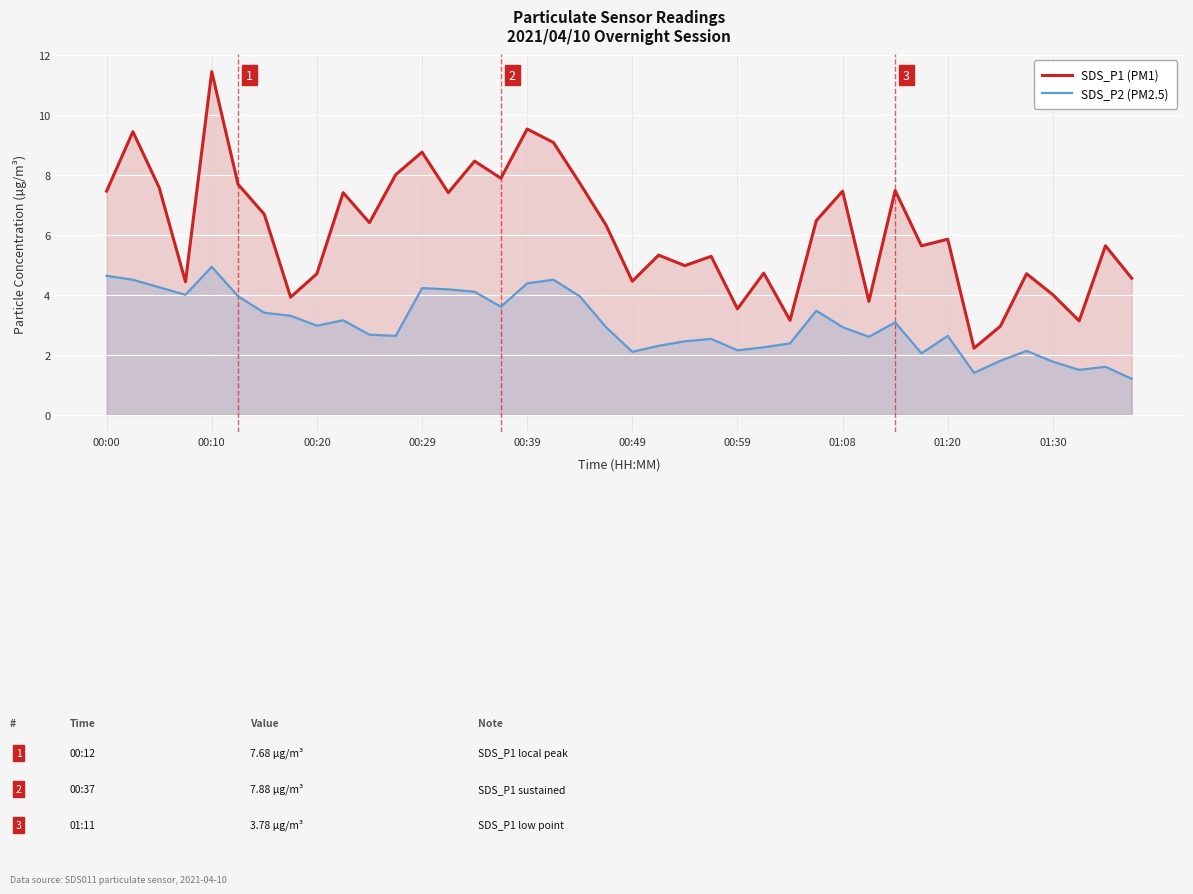

How many values in the SDS_P2 (PM2.5) series exceed 2?

34